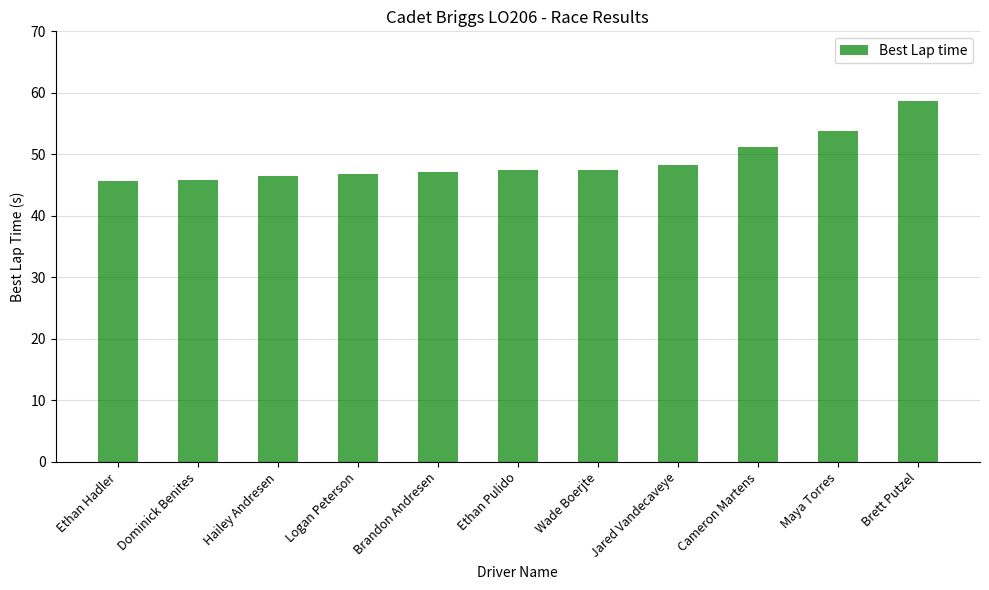

Count the number of categories in the chart.

11